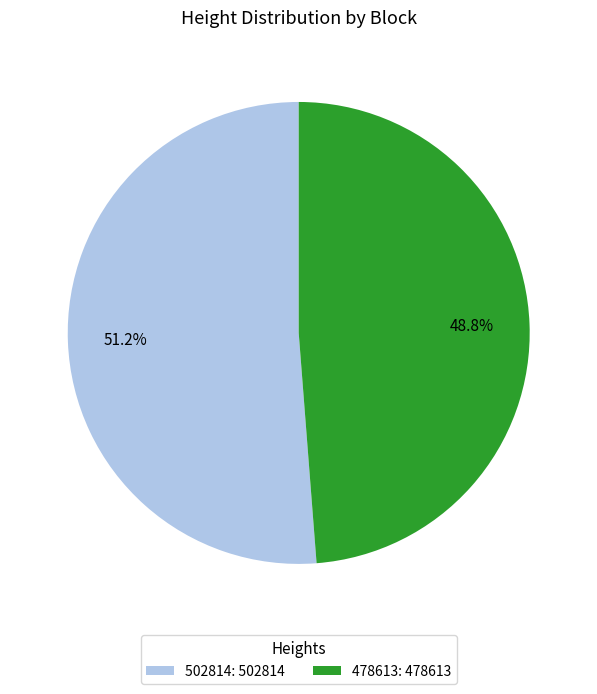

What portion of the pie excludes 502814?

48.8%